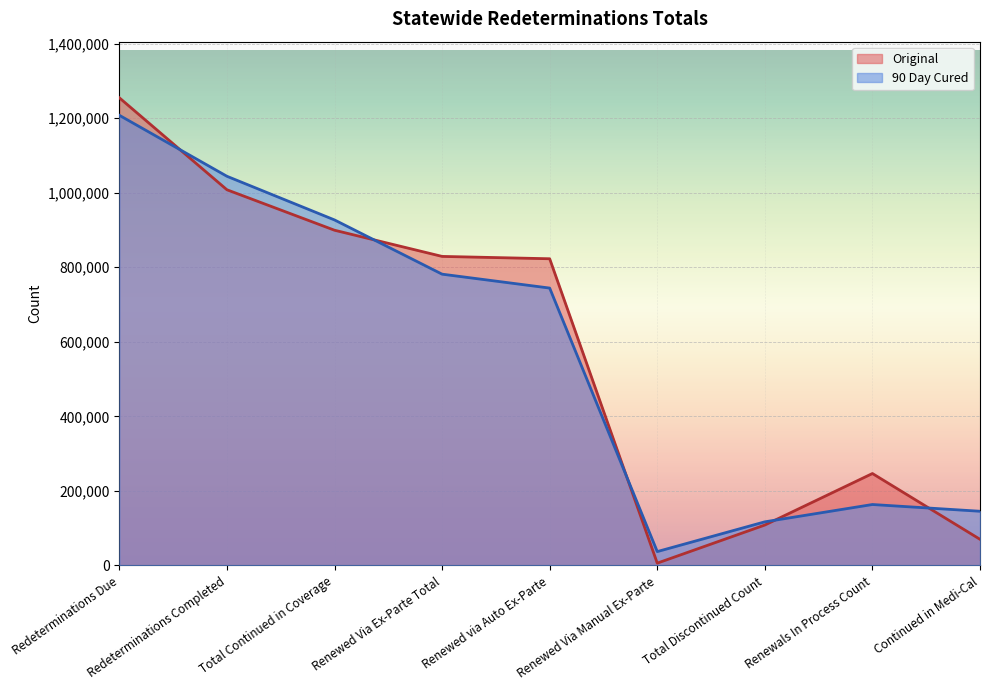

How many times do 90 Day Cured and Original cross each other?

5